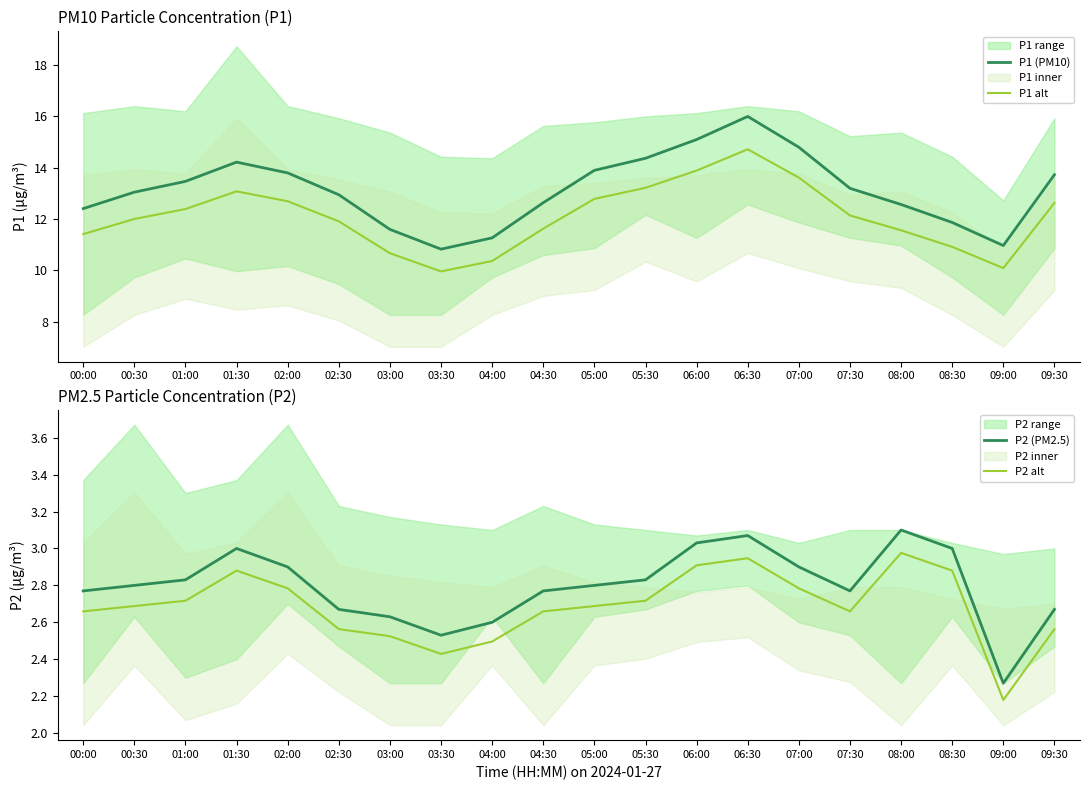

Does the chart display data point markers on the line(s)?

No